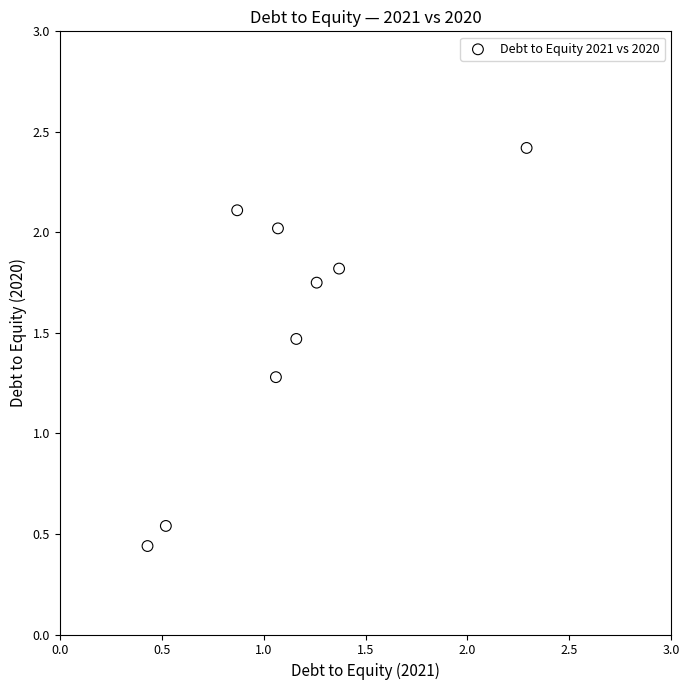

What is the average X value?

1.1